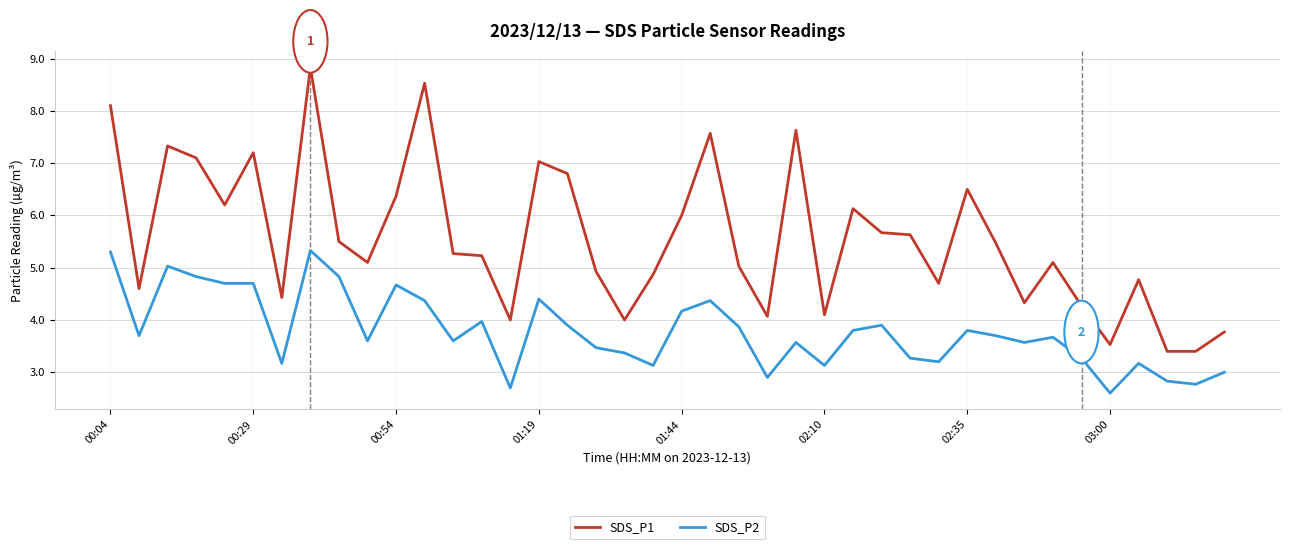

What is the difference between the maximum and minimum values in the SDS_P2 series?

2.7